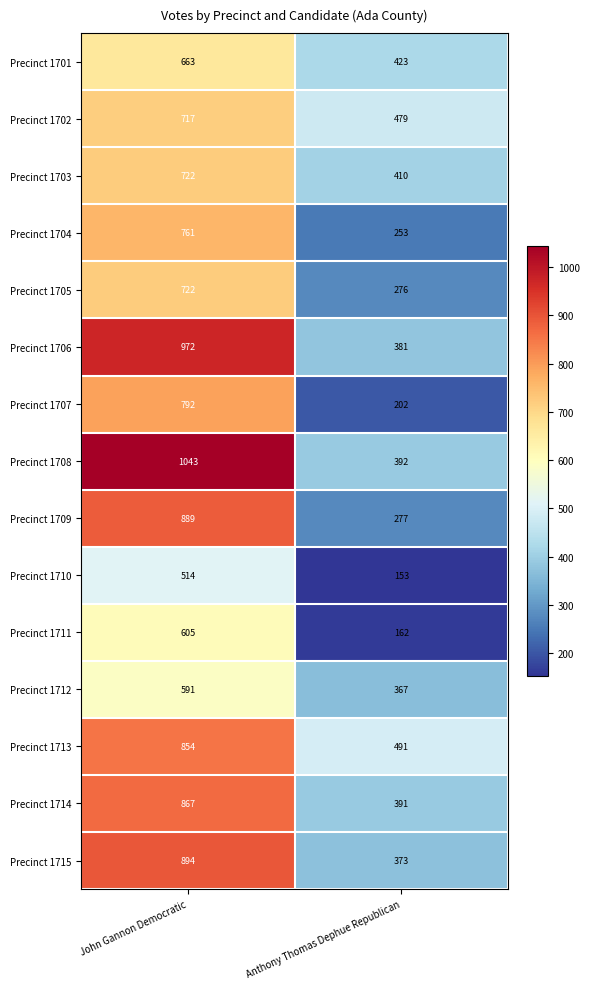

What is the sum of the Precinct 1711 values at Anthony Thomas Dephue Republican and John Gannon Democratic?

767